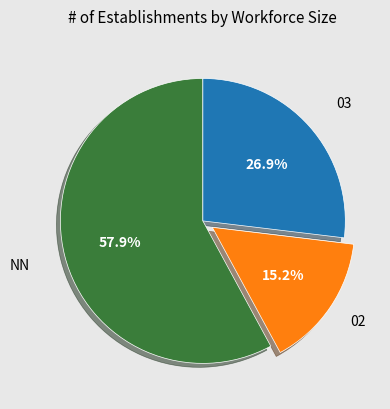

How many slices are in this pie chart?

3